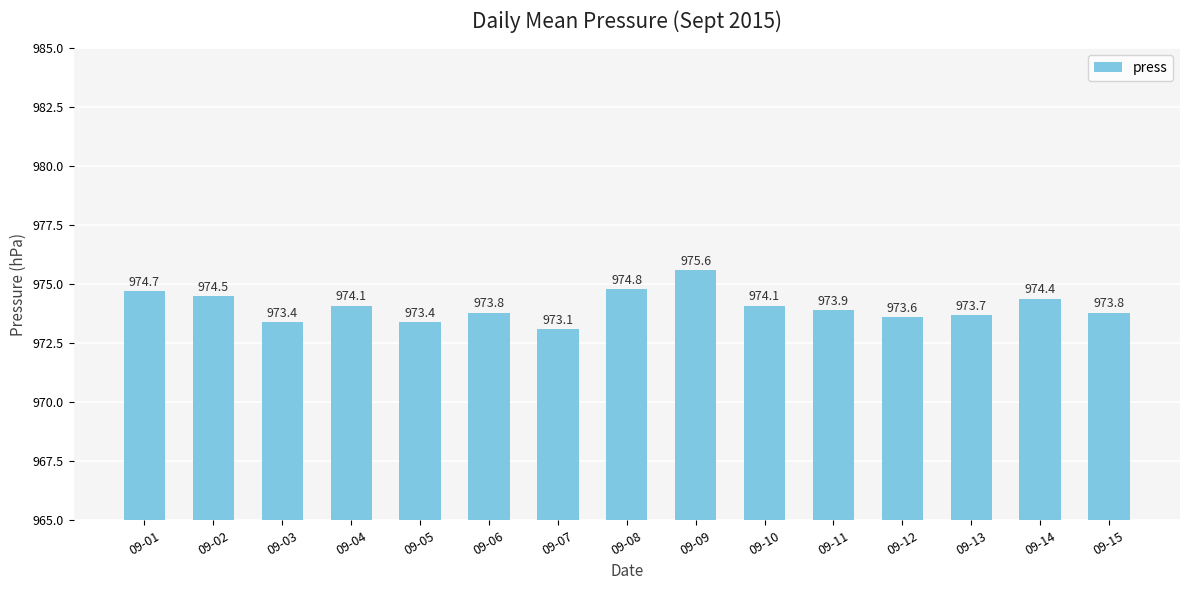

How many series are shown in this chart?

1